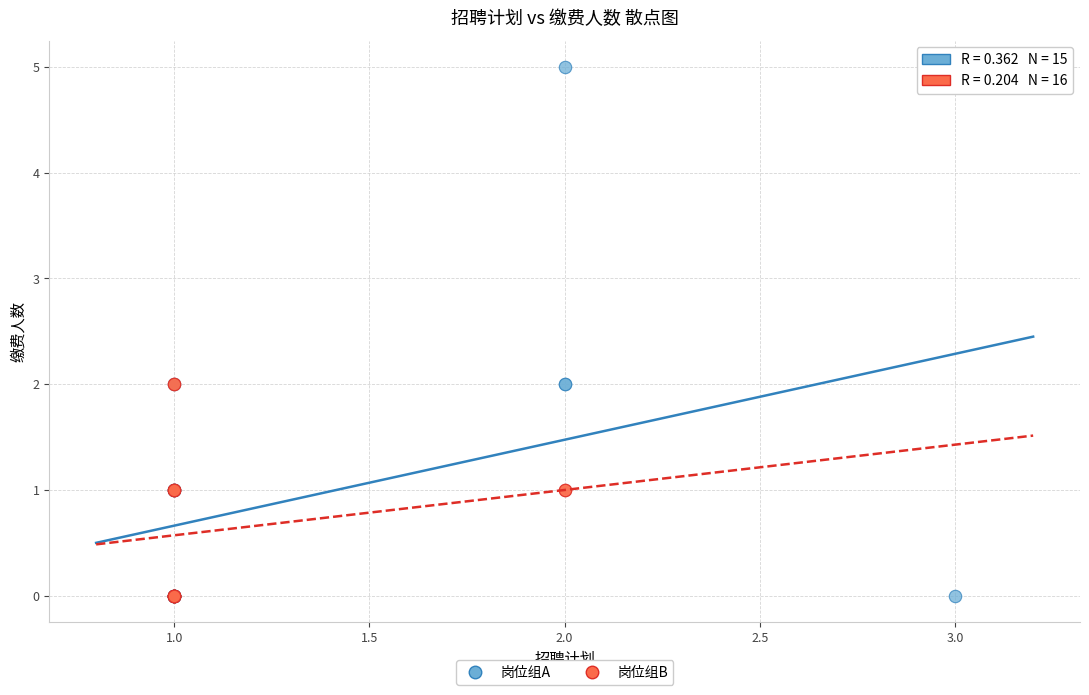

Which series reaches the maximum Y coordinate?

岗位组A